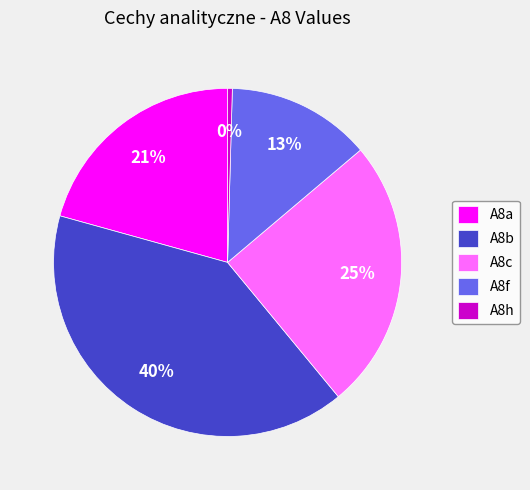

The A8a slice represents 21% of the pie. True or false?

True